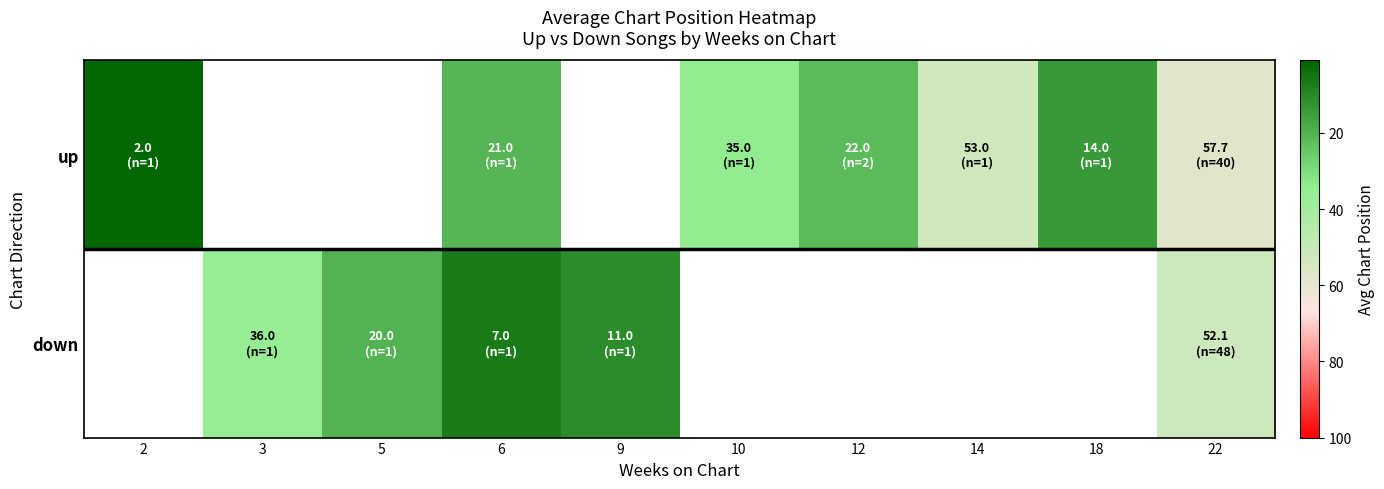

What is the greatest value displayed?

57.7